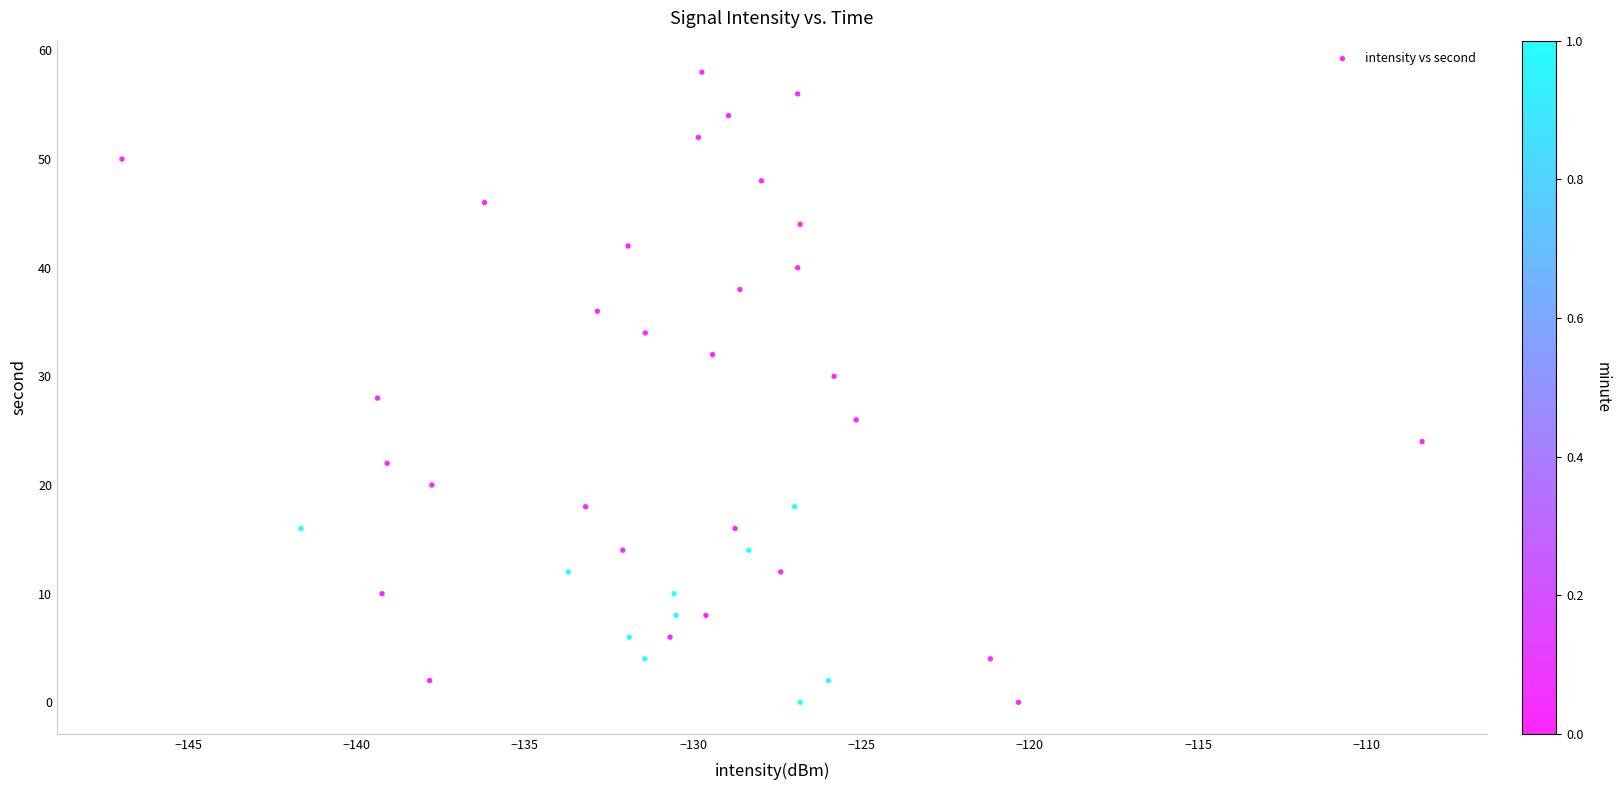

What is the range of Y values (max minus min)?

58